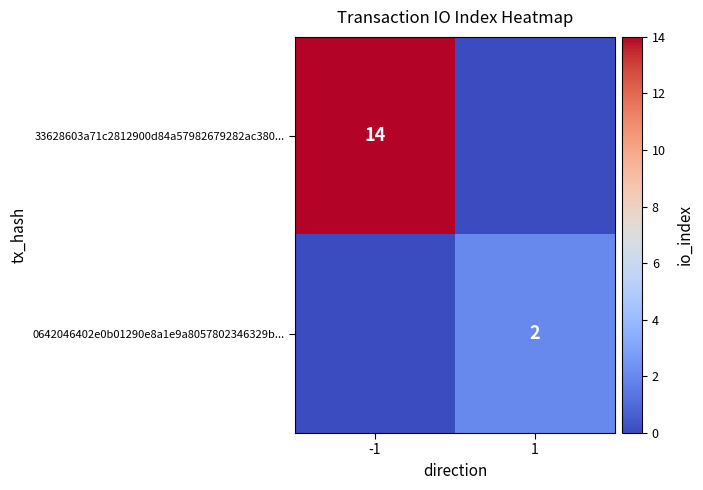

The value of 33628603a71c2812900d84a57982679282ac380... at -1 is 14. True or false?

True